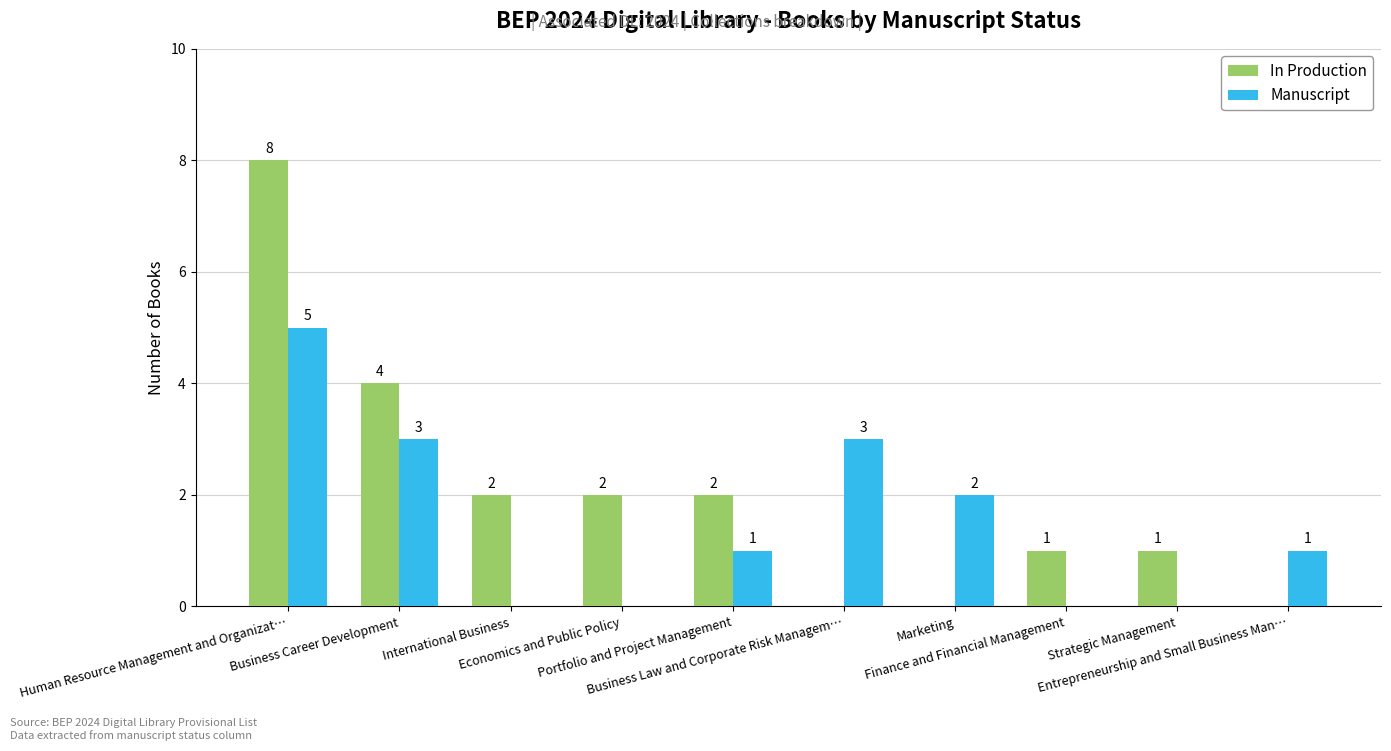

What is the highest value of the Manuscript series?

5